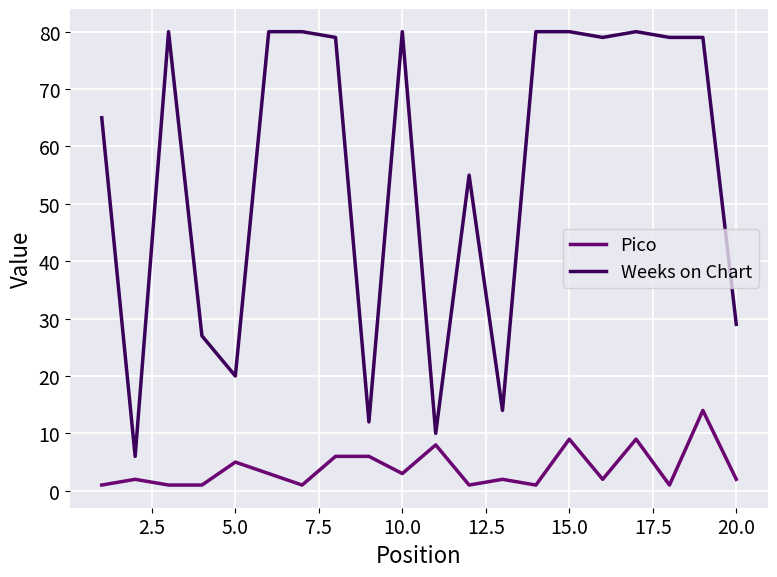

What is the difference between the maximum and minimum values in the Weeks on Chart series?

74